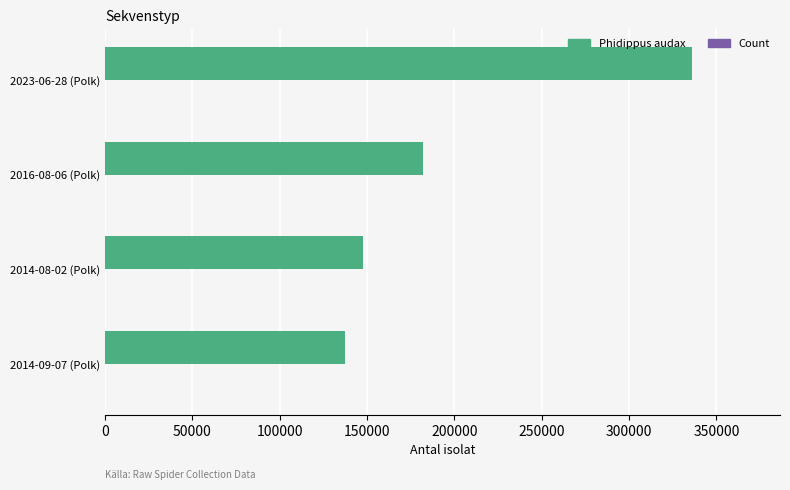

At which category is the sum across all series the highest?

2023-06-28 (Polk)